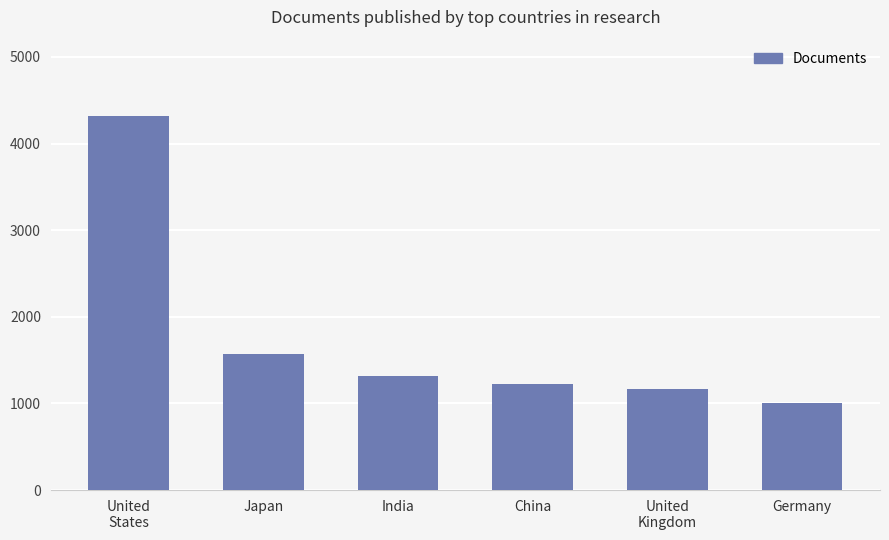

What position from the left is Germany?

6